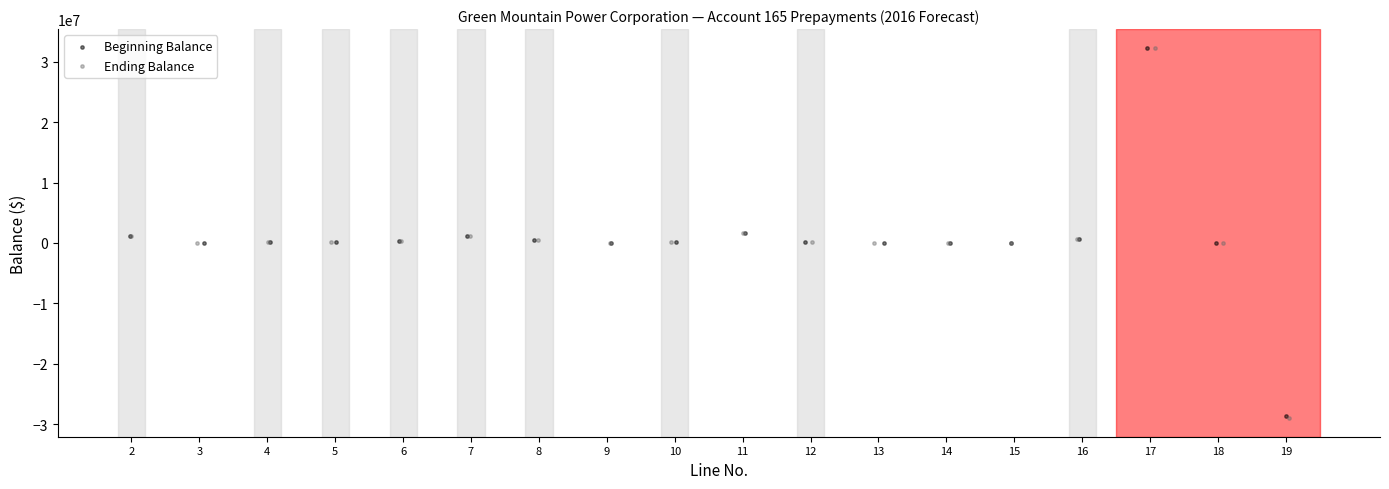

Which series has the largest Y range (max minus min)?

Ending Balance